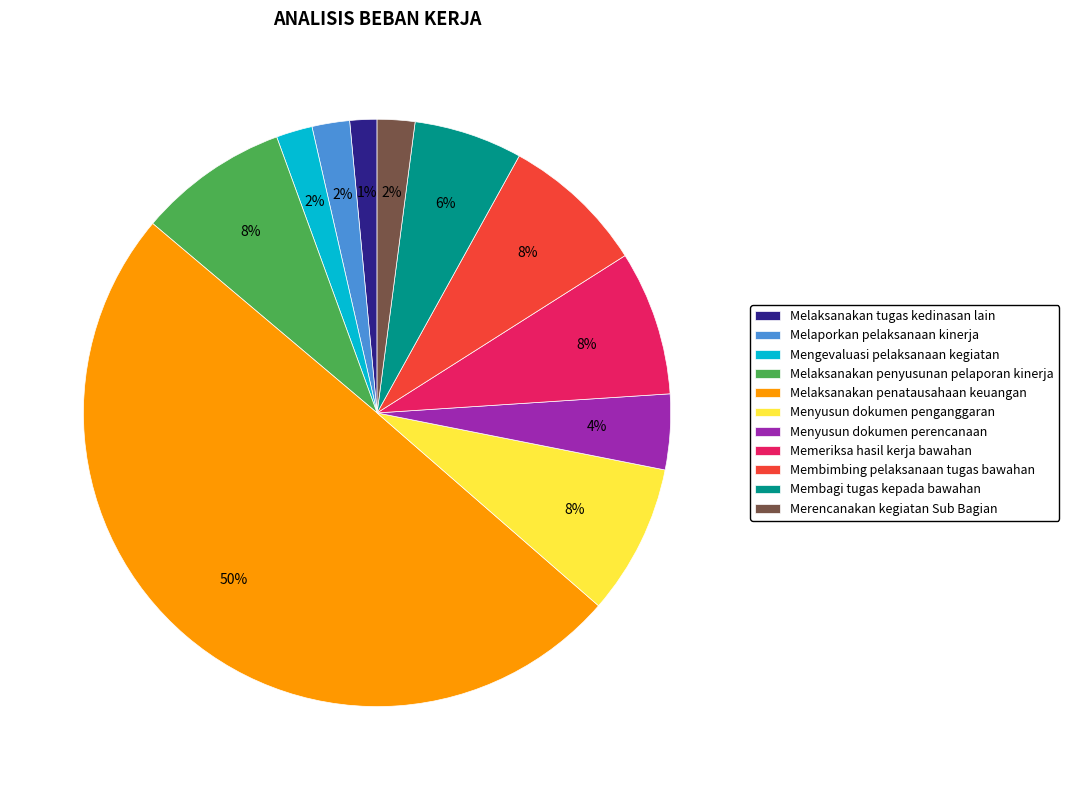

To the nearest percent, what is the difference between the Melaksanakan tugas kedinasan lain and Menyusun dokumen perencanaan slice percentages?

3%